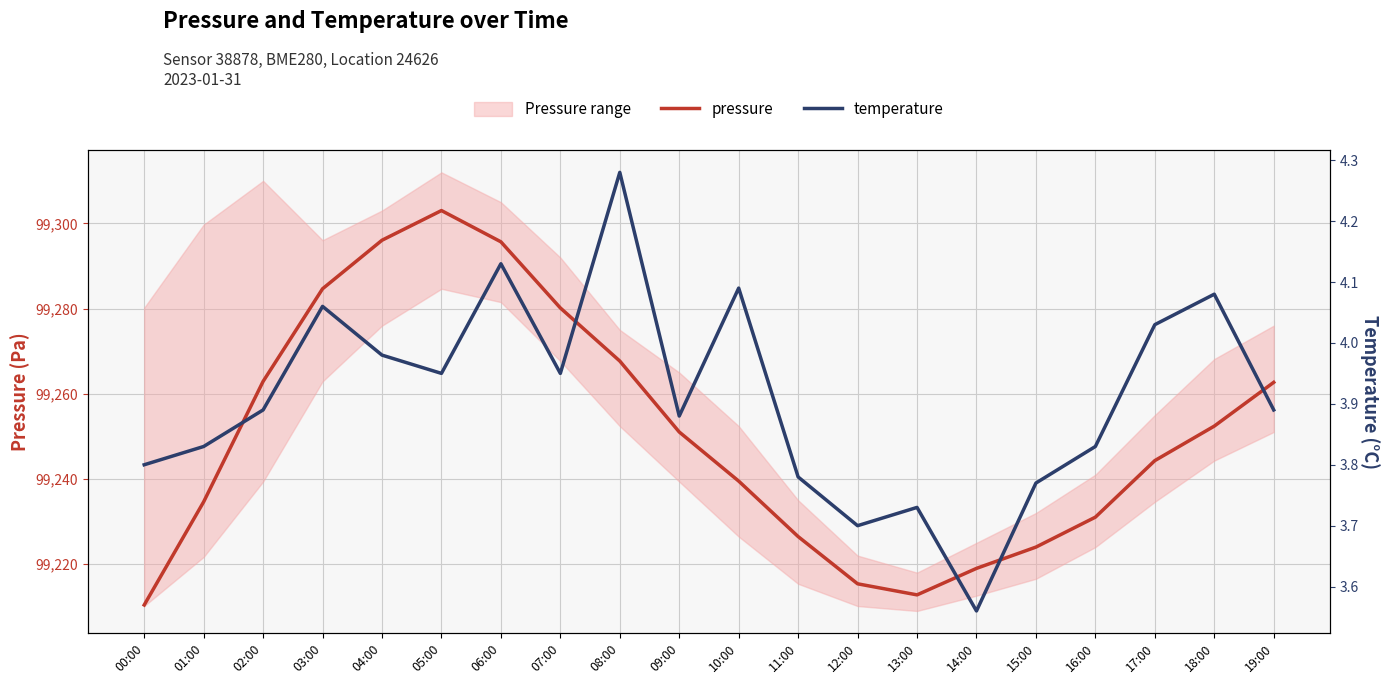

Between 09:00 and 03:00, which is larger?

03:00